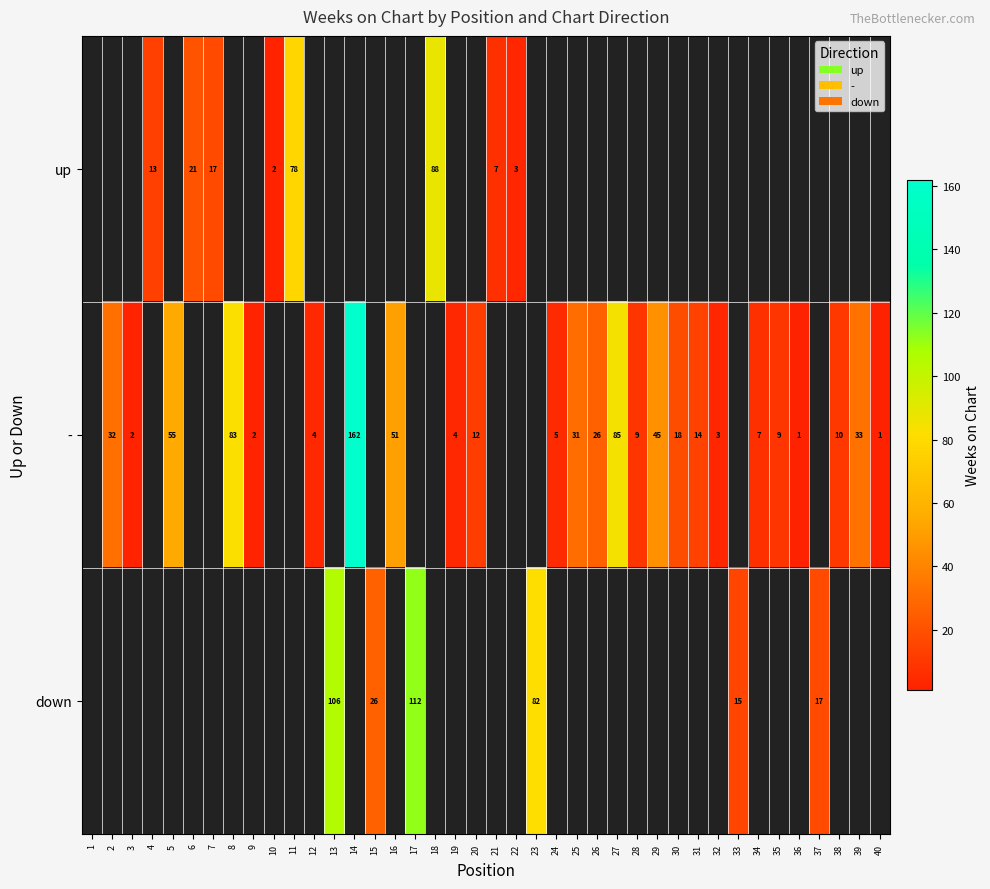

True or false: up has a value of 78 at 11.

True